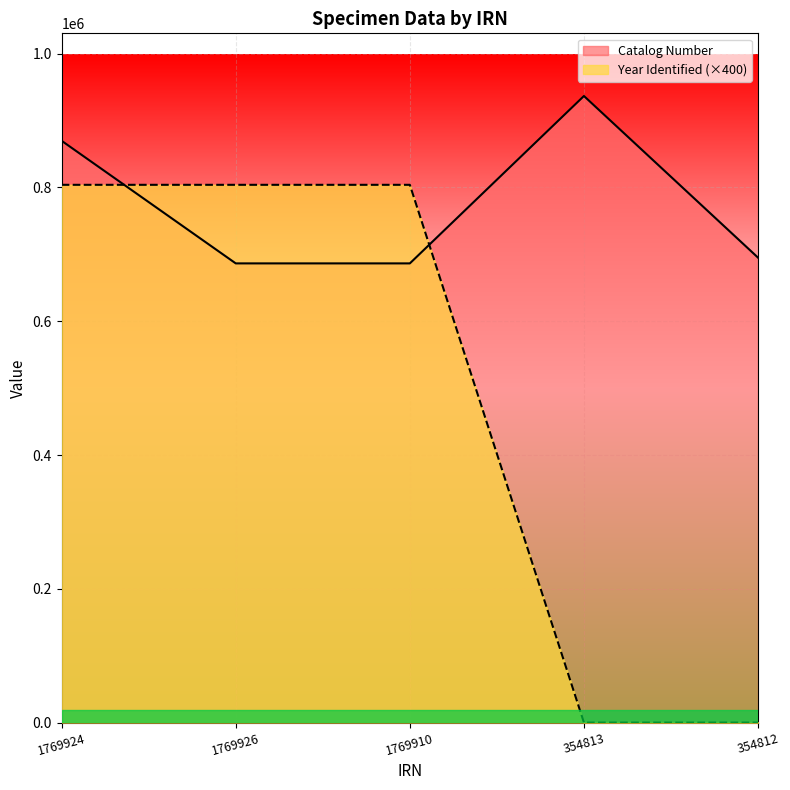

What is the difference between the Year Identified values at 1769924 and 354812?

804000